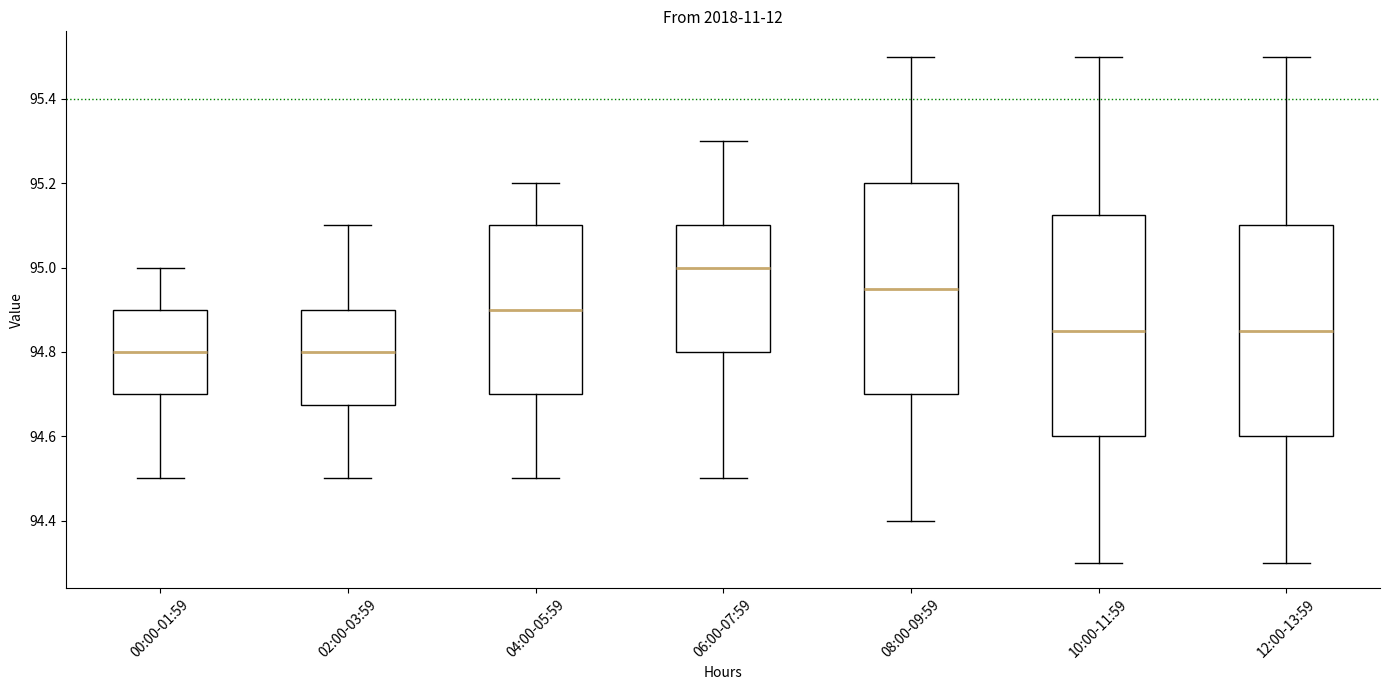

Where is the lower edge of the box for 04:00-05:59 on the y-axis? The values are not printed on the chart, so give them approximately, as read against the axis.

94.70